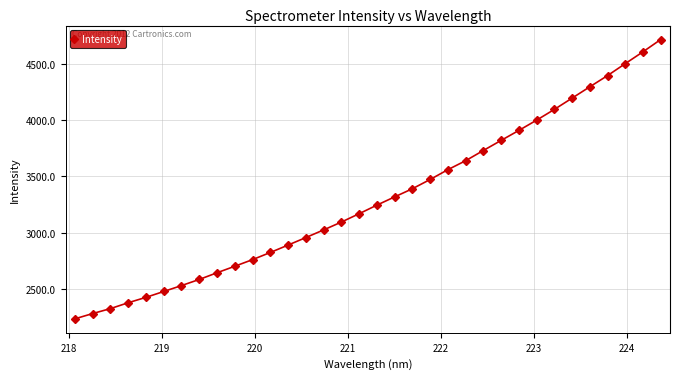

What is the value of the 10th point from the left?

2699.7